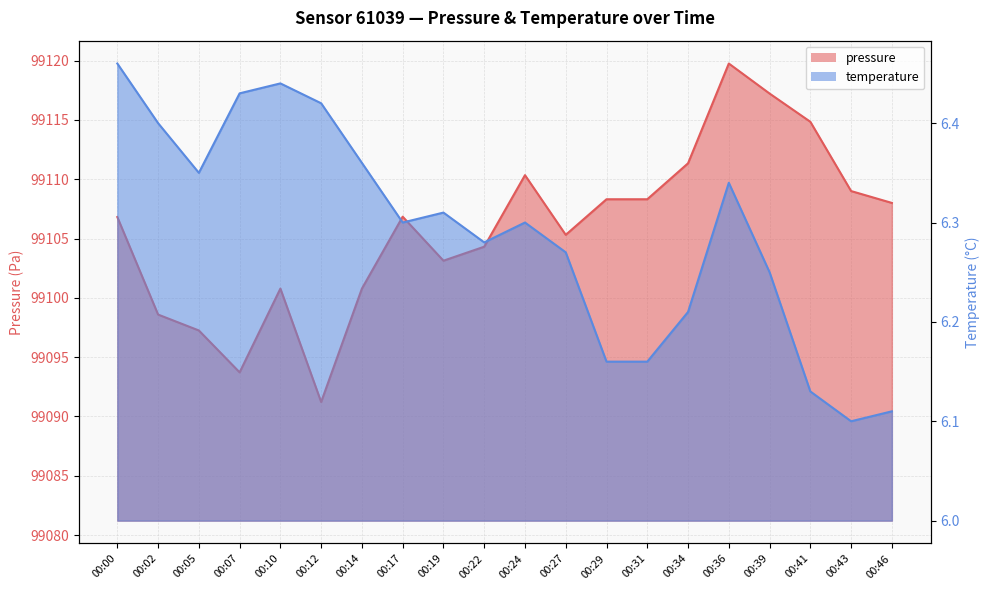

Which series has the largest total across all categories?

pressure